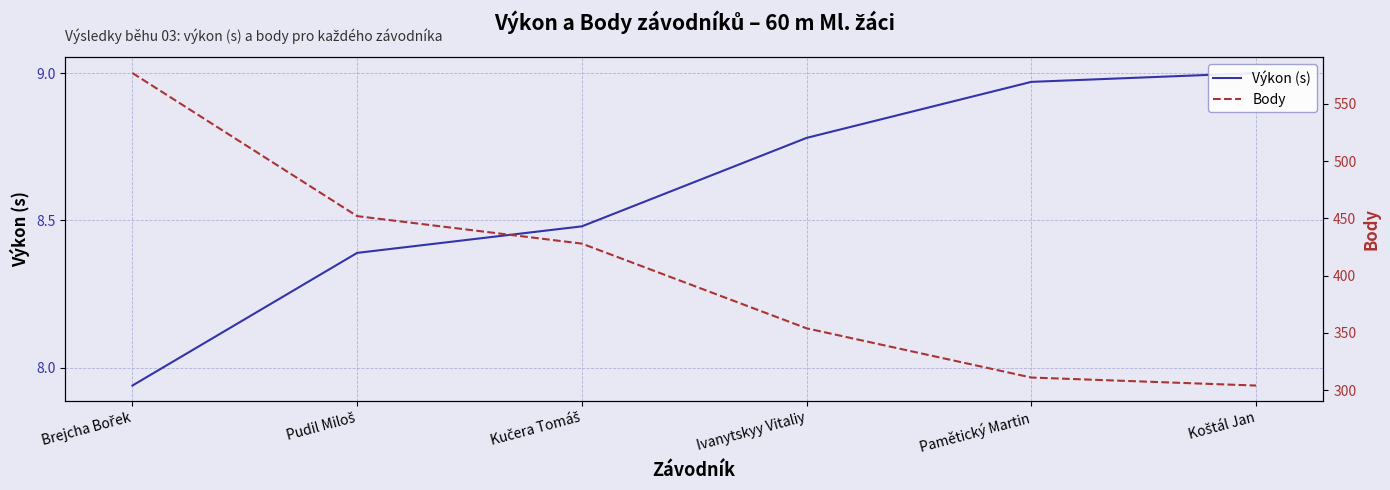

True or false: Výkon (s) and Body intersect in this chart.

False